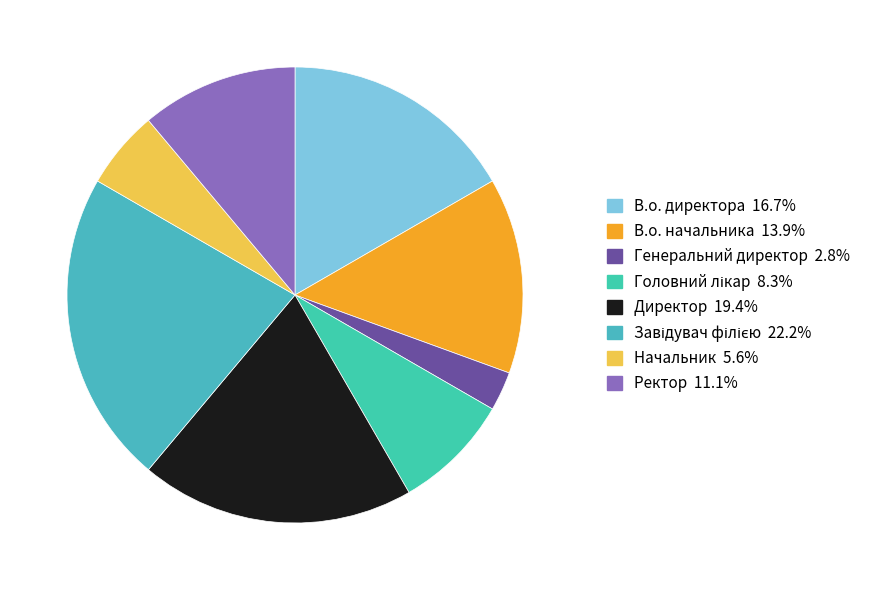

Is Завідувач філією the majority of the pie?

No